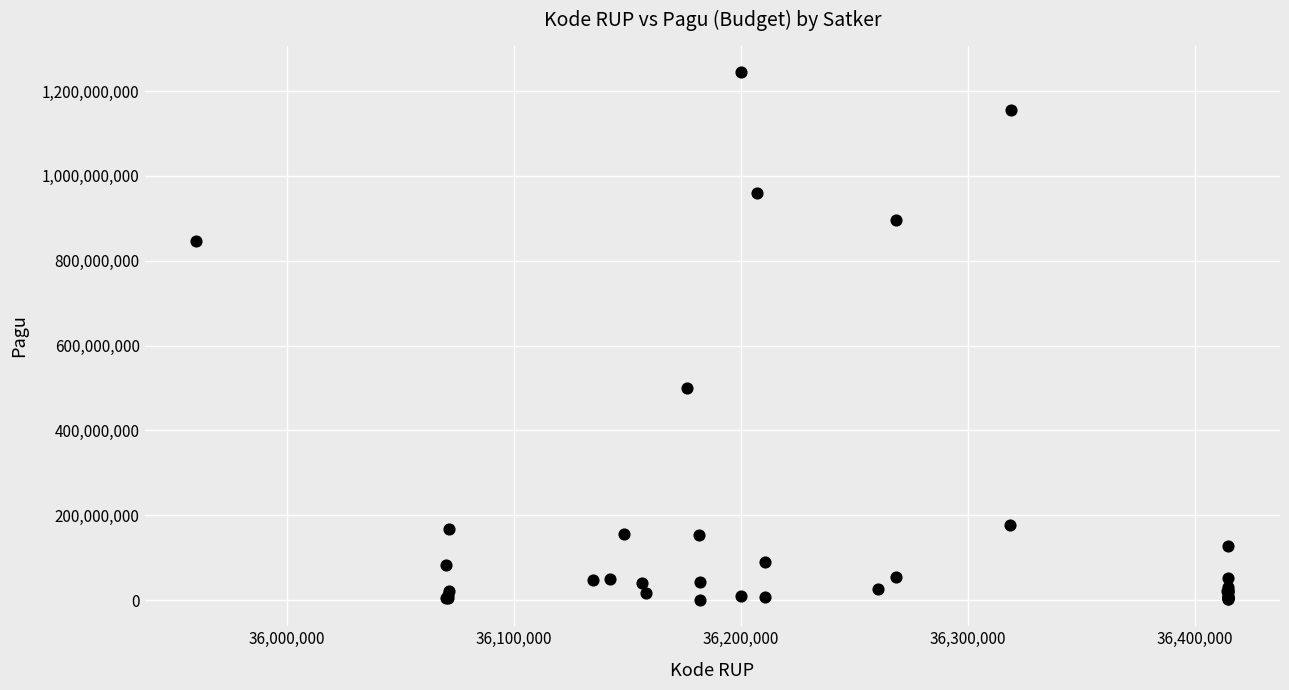

What Y value in the scatter plot is closest to 622840000?

499932000